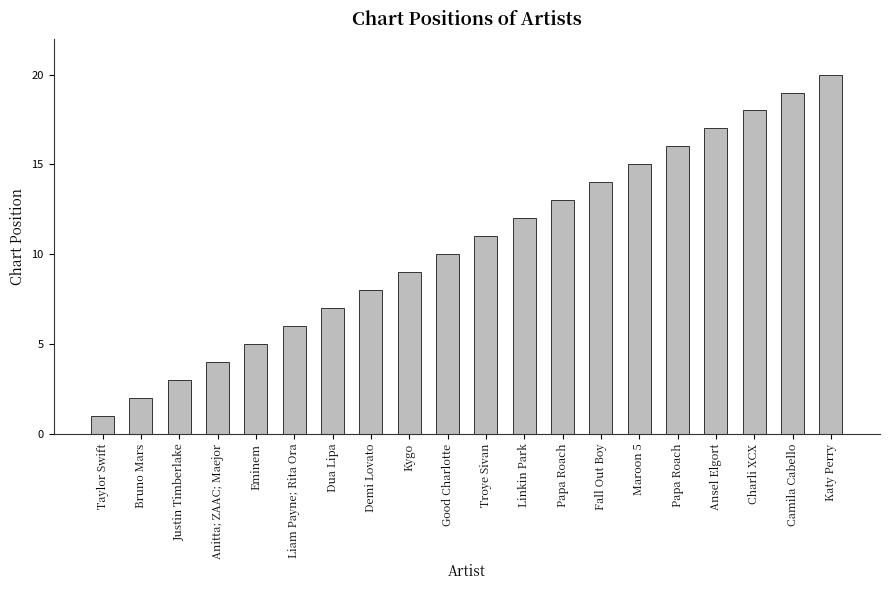

Where is the data nearest to the value 10?

Good Charlotte